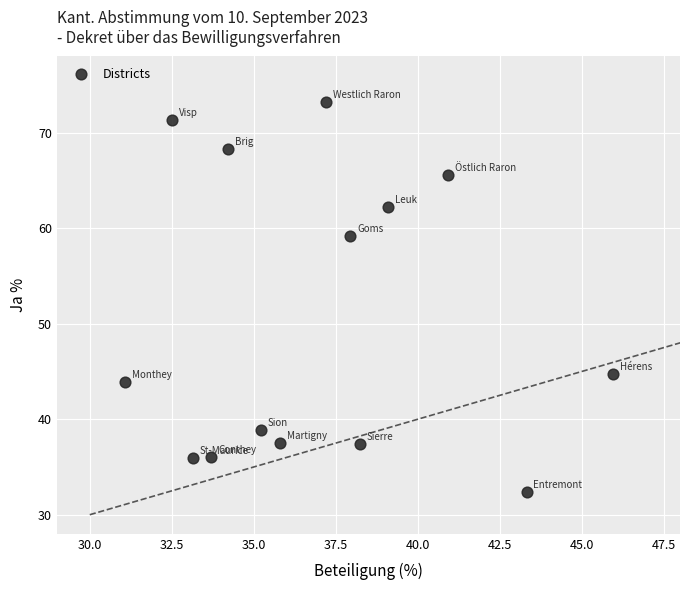

What is the range of X values (max minus min)?

14.9